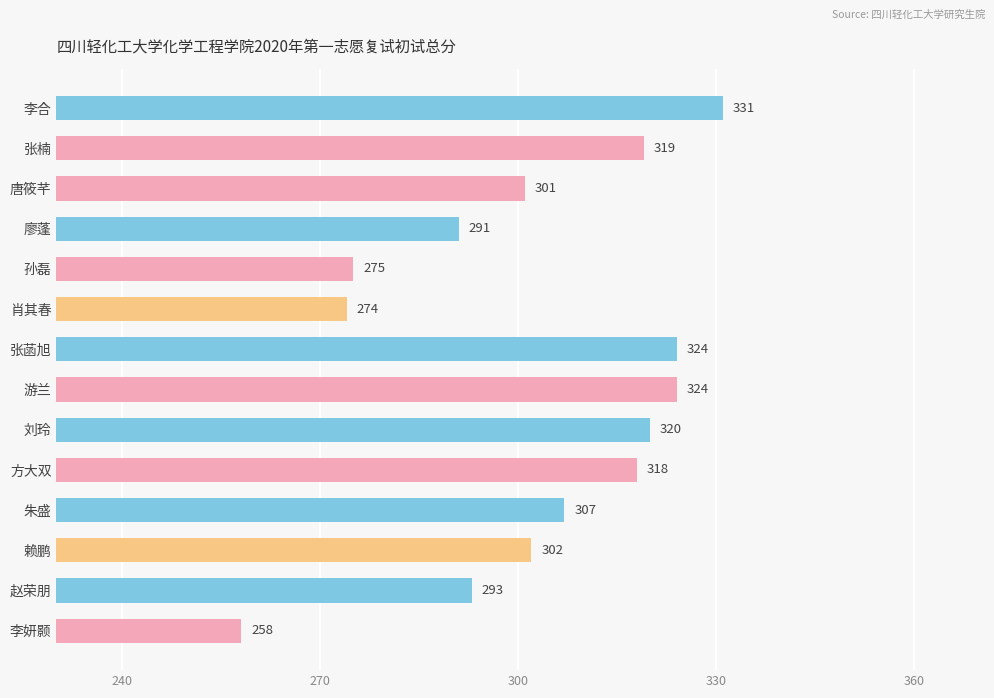

What is the change in value from 张楠 to 游兰?

+5